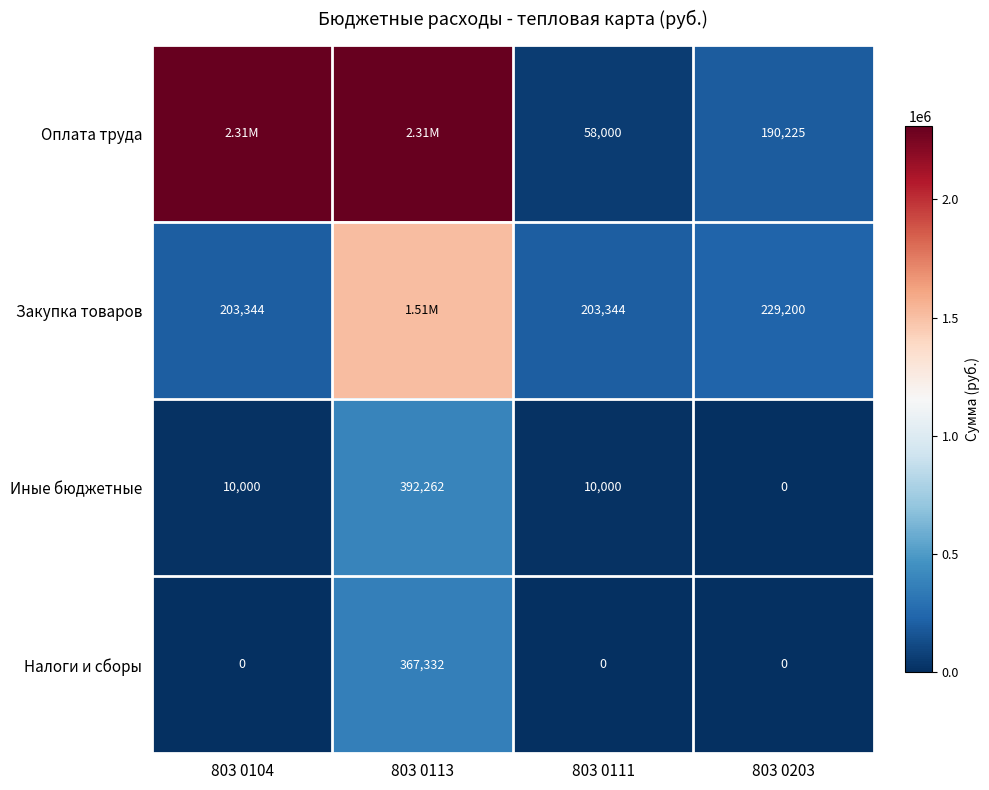

At 803 0111, list the series in order from smallest to largest.

Налоги и сборы, Иные бюджетные, Оплата труда, Закупка товаров